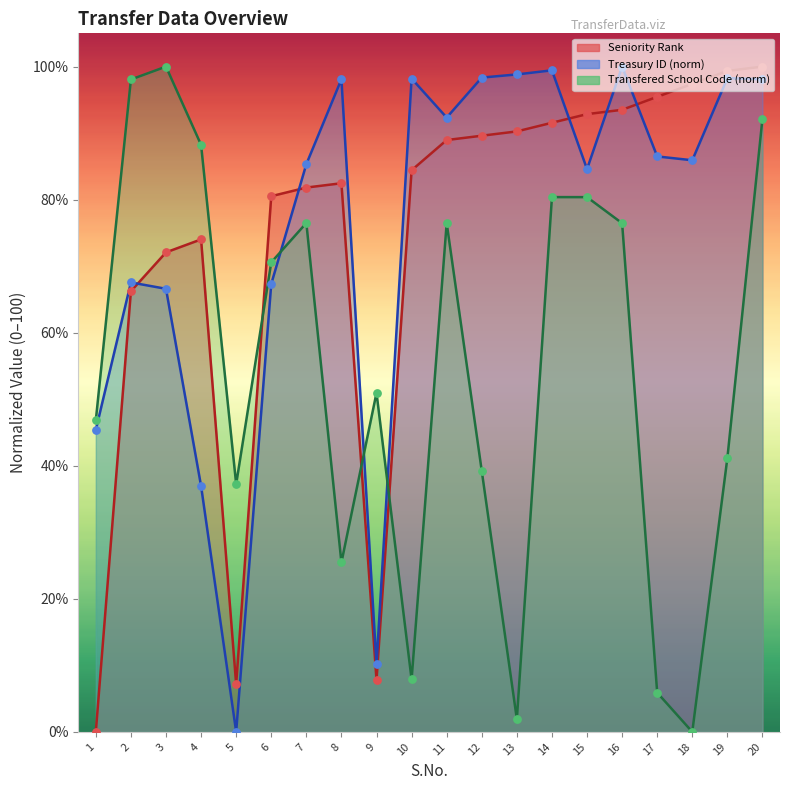

Which series has the largest Y range (max minus min)?

Seniority Rank